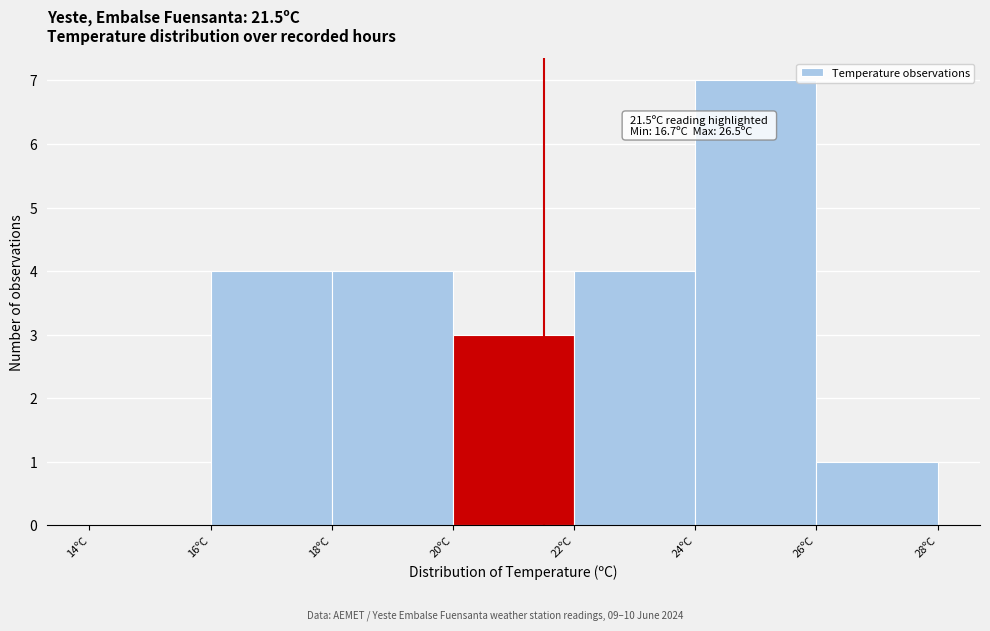

Which range on the x-axis has the tallest bar?

24 to 26